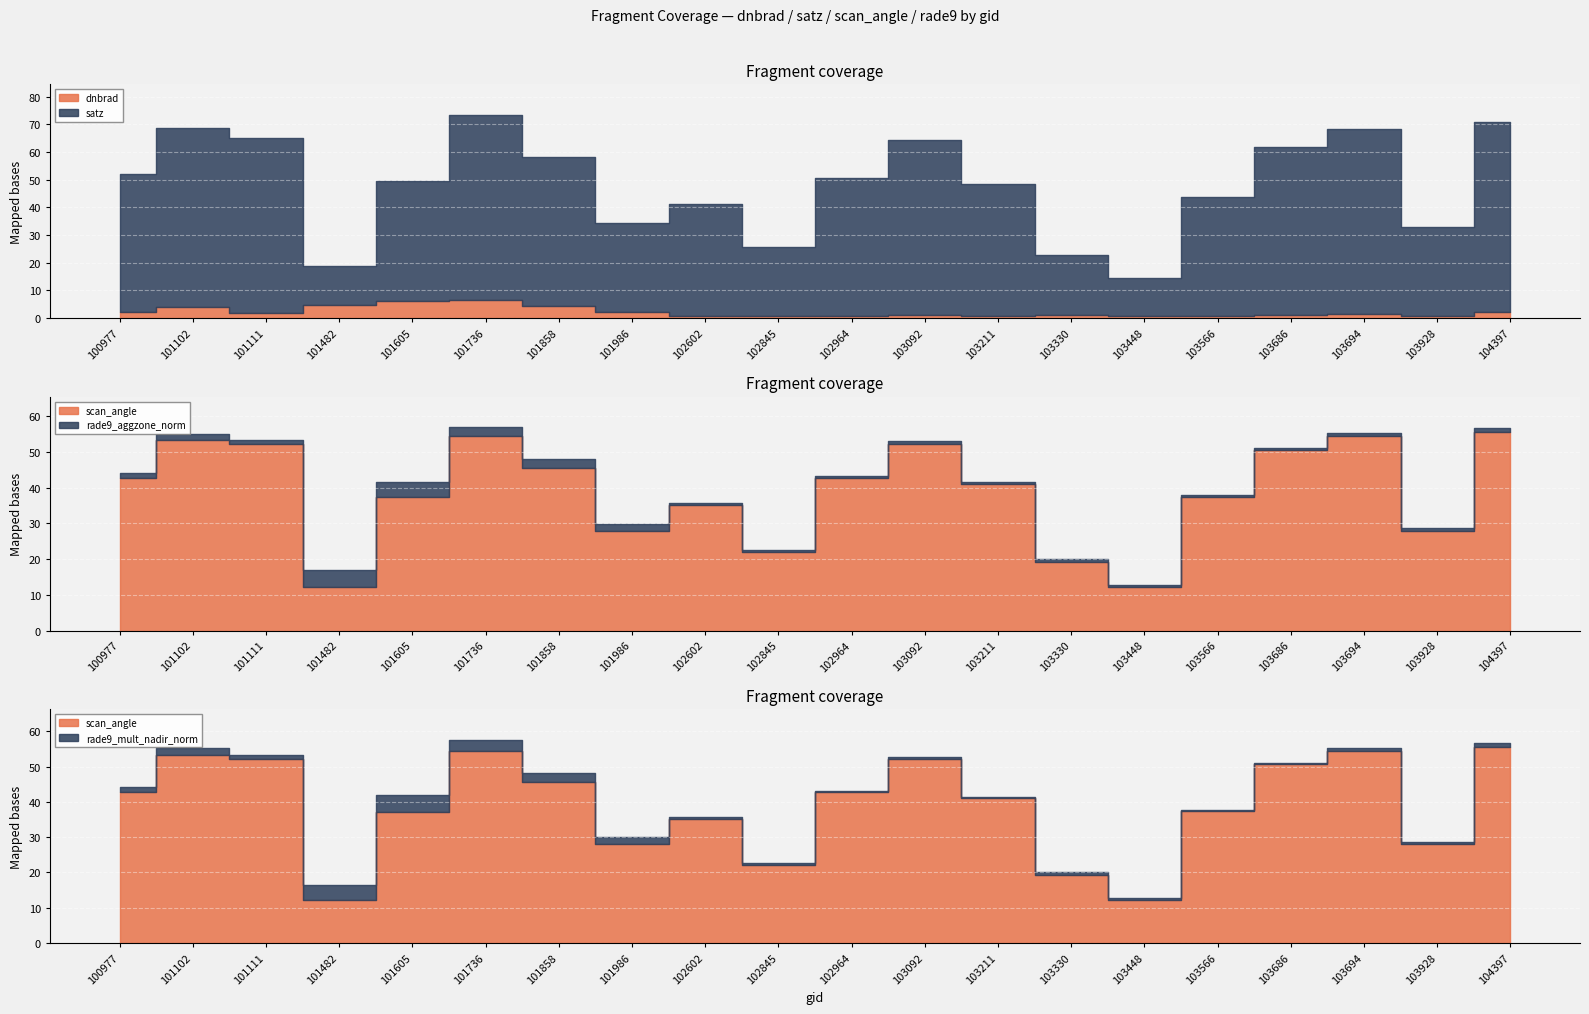

Reading left to right, extract all data points from this chart.

dnbrad: 100977=2.1	101102=3.8	101111=1.7	101482=4.7	101605=6.2	101736=6.5	101858=4.3	101986=2.3	102602=0.7	102845=0.6	102964=0.6	103092=1.0	103211=0.7	103330=1.0	103448=0.6	103566=0.7	103686=1.0	103694=1.5	103928=0.9	104397=2.2
satz: 100977=50.1	101102=64.9	101111=63.2	101482=13.9	101605=43.2	101736=66.9	101858=53.9	101986=32.0	102602=40.6	102845=25.1	102964=50.1	103092=63.2	103211=47.9	103330=21.9	103448=13.9	103566=43.2	103686=60.8	103694=66.9	103928=32.0	104397=68.6
scan_angle: 100977=42.8	101102=53.3	101111=52.2	101482=12.3	101605=37.3	101736=54.5	101858=45.6	101986=28.0	102602=35.2	102845=22.0	102964=42.8	103092=52.2	103211=41.0	103330=19.2	103448=12.3	103566=37.3	103686=50.6	103694=54.5	103928=28.0	104397=55.5
rade9_aggzone_norm: 100977=1.3	101102=1.7	101111=1.1	101482=4.5	101605=4.3	101736=2.4	101858=2.4	101986=1.9	102602=0.5	102845=0.6	102964=0.4	103092=0.8	103211=0.5	103330=0.9	103448=0.4	103566=0.5	103686=0.6	103694=0.8	103928=0.7	104397=1.1
rade9_mult_nadir_norm: 100977=1.3	101102=2.0	101111=1.0	101482=4.2	101605=4.6	101736=3.1	101858=2.7	101986=2.0	102602=0.5	102845=0.5	102964=0.4	103092=0.6	103211=0.4	103330=0.9	103448=0.5	103566=0.5	103686=0.5	103694=0.7	103928=0.7	104397=1.1